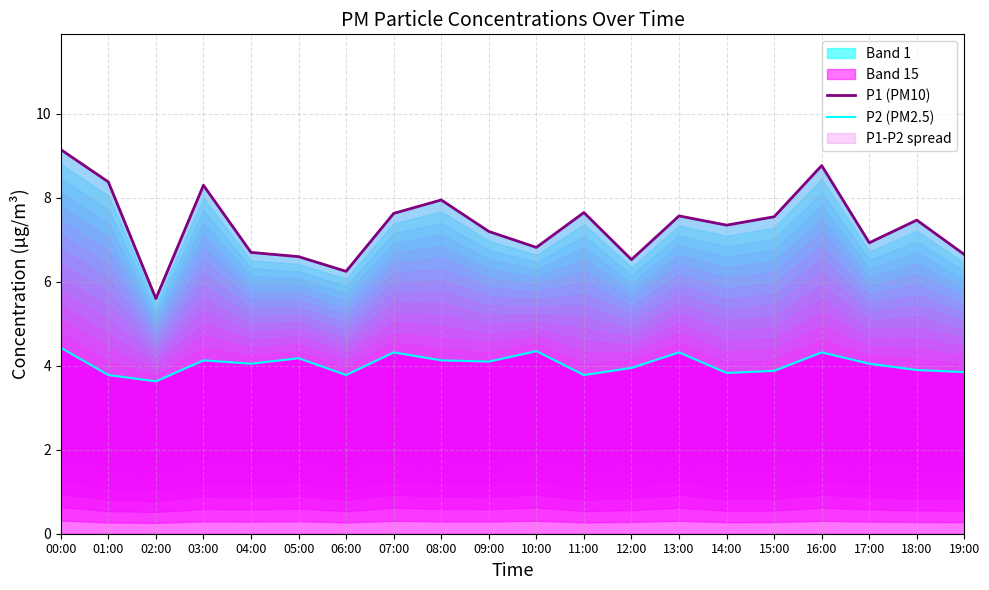

True or false: P2 (PM2.5) and P1 (PM10) intersect in this chart.

False